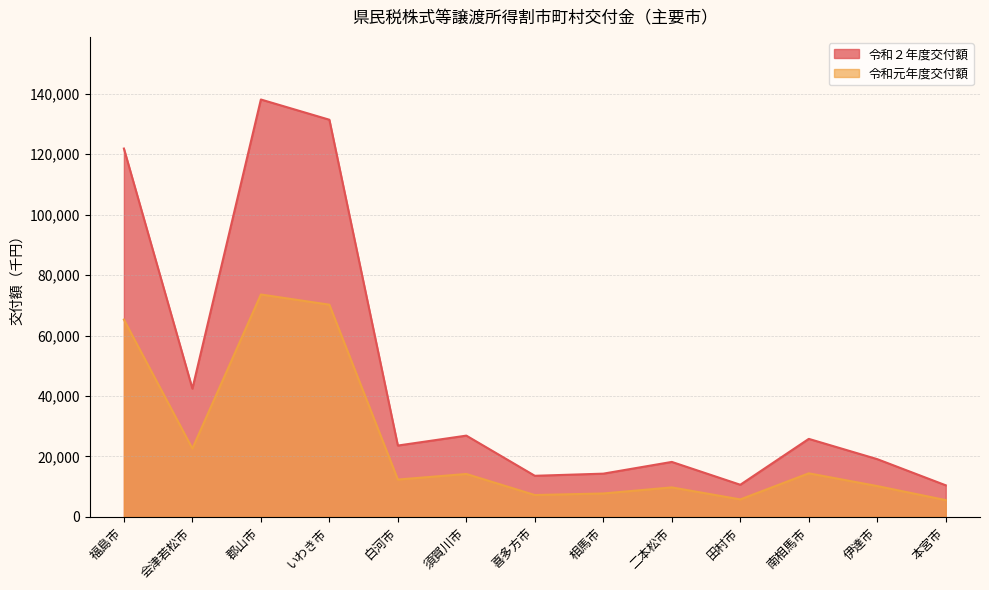

Is it true that 令和元年度交付額 equals 22940 at いわき市?

False